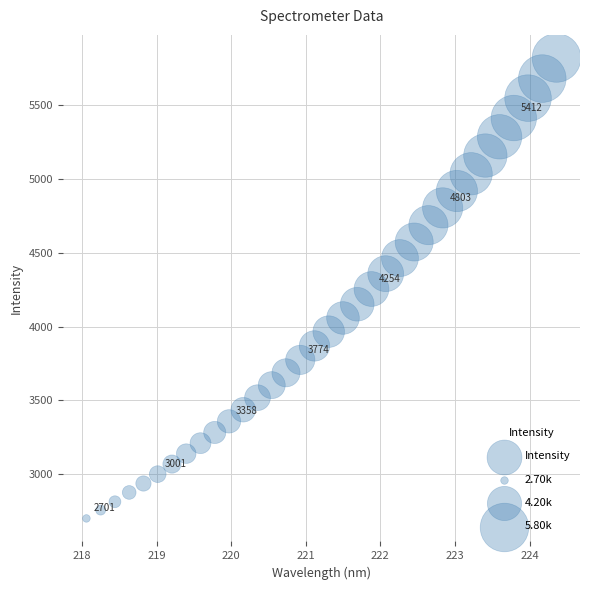

What is the range of Y values (max minus min)?

3118.1